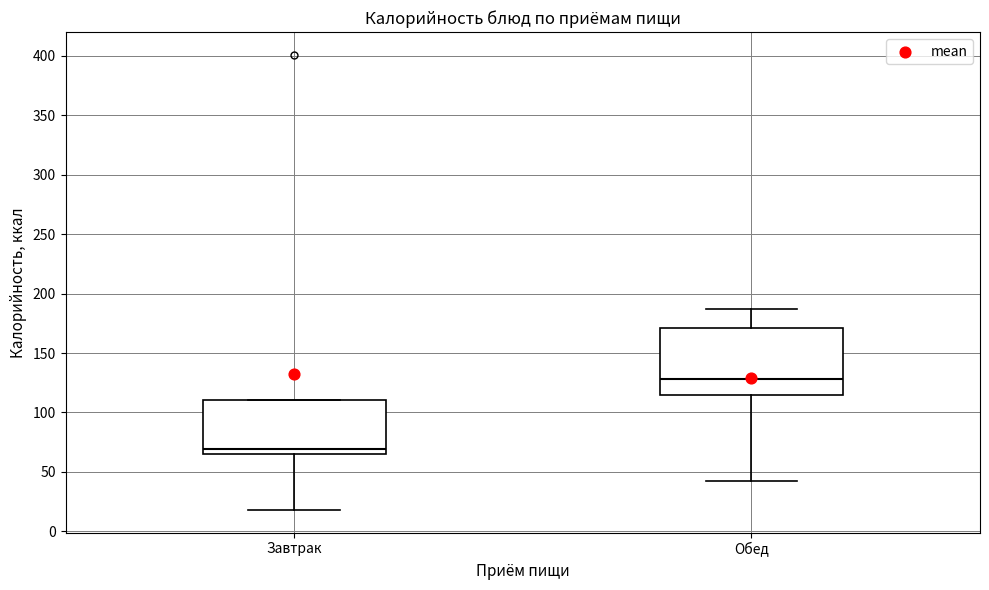

Where is the upper edge of the box for Завтрак on the y-axis? The values are not printed on the chart, so give them approximately, as read against the axis.

110